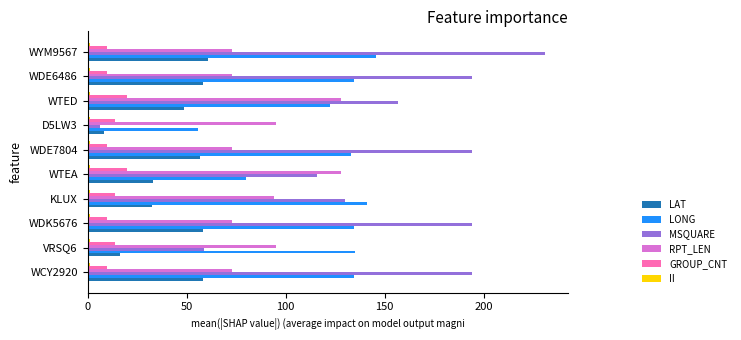

At which category is the sum across all series the highest?

WYM9567